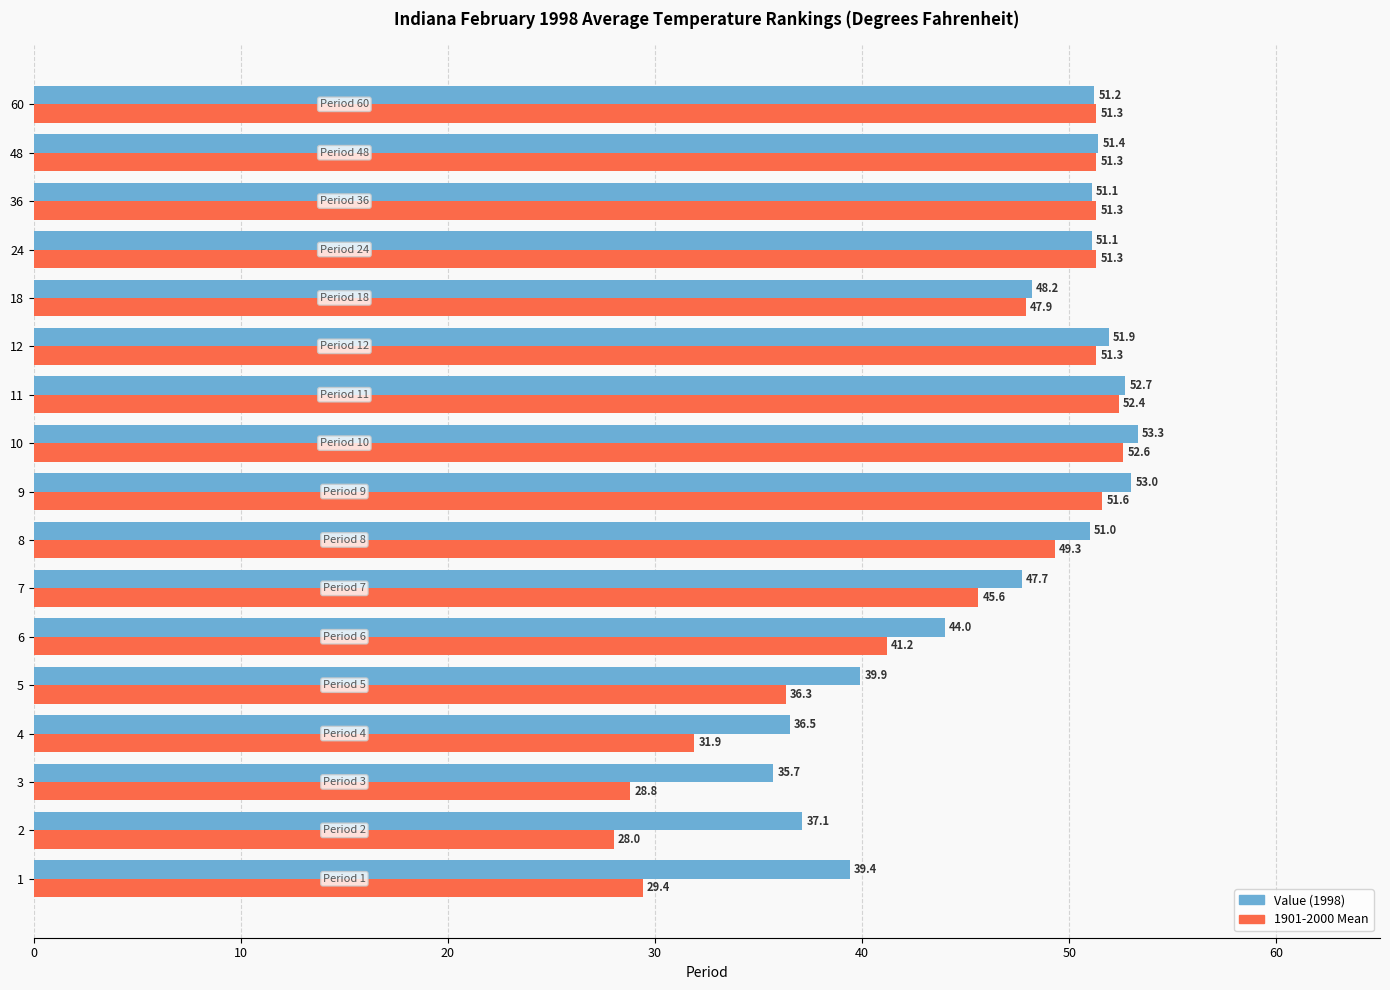

What is the maximum value shown in the chart?

53.3